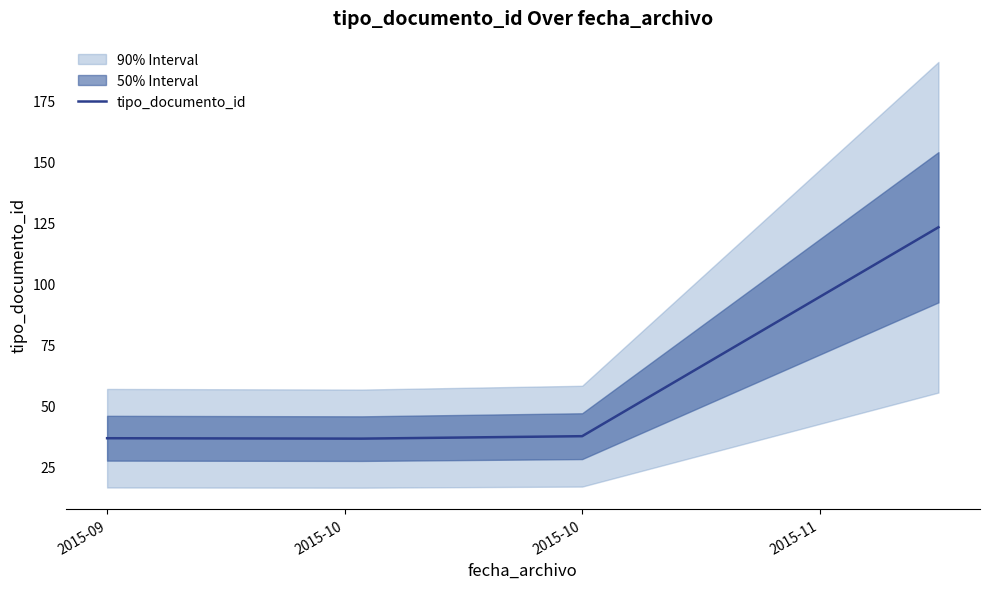

Reading right to left, list all the values displayed in this chart.

123.0	37.5	36.5	36.7